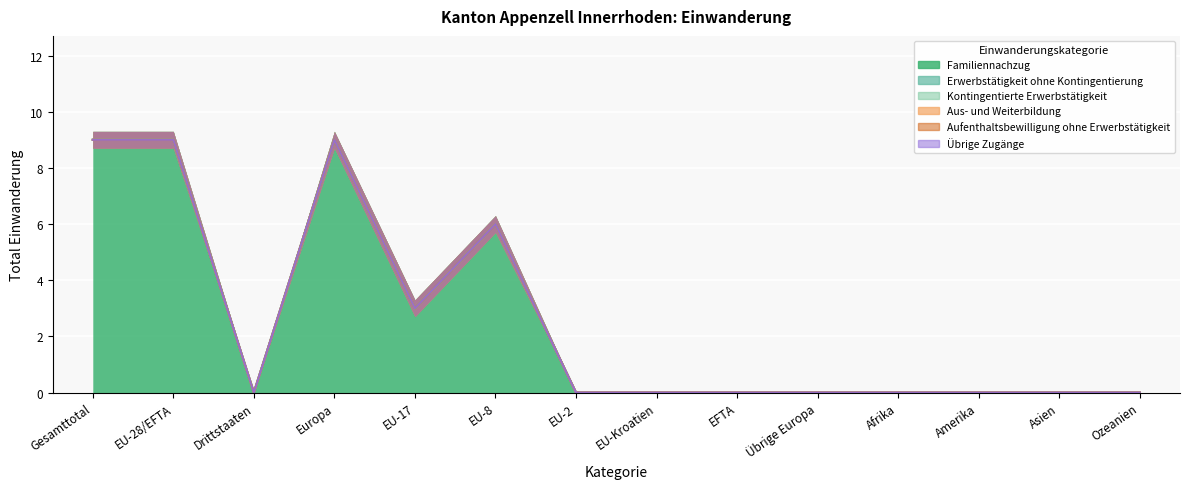

Which label corresponds to the smallest value in the chart?

Drittstaaten